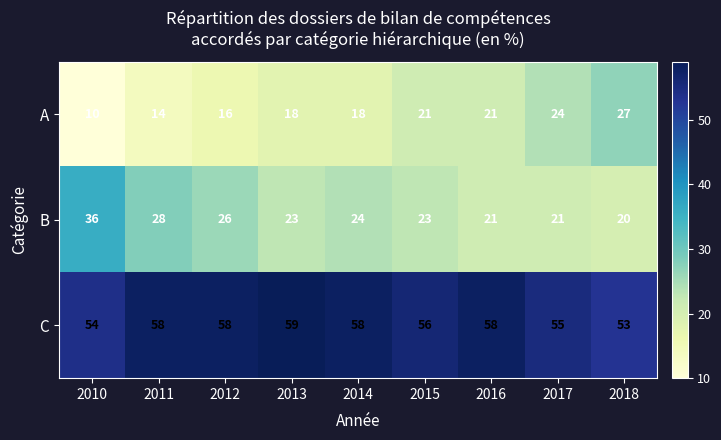

What is the difference between the maximum and second lowest values in the B series?

15